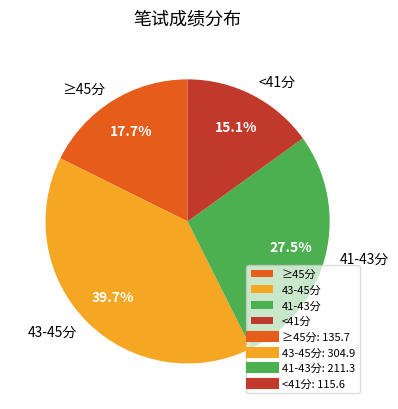

Does any single category account for the majority?

No